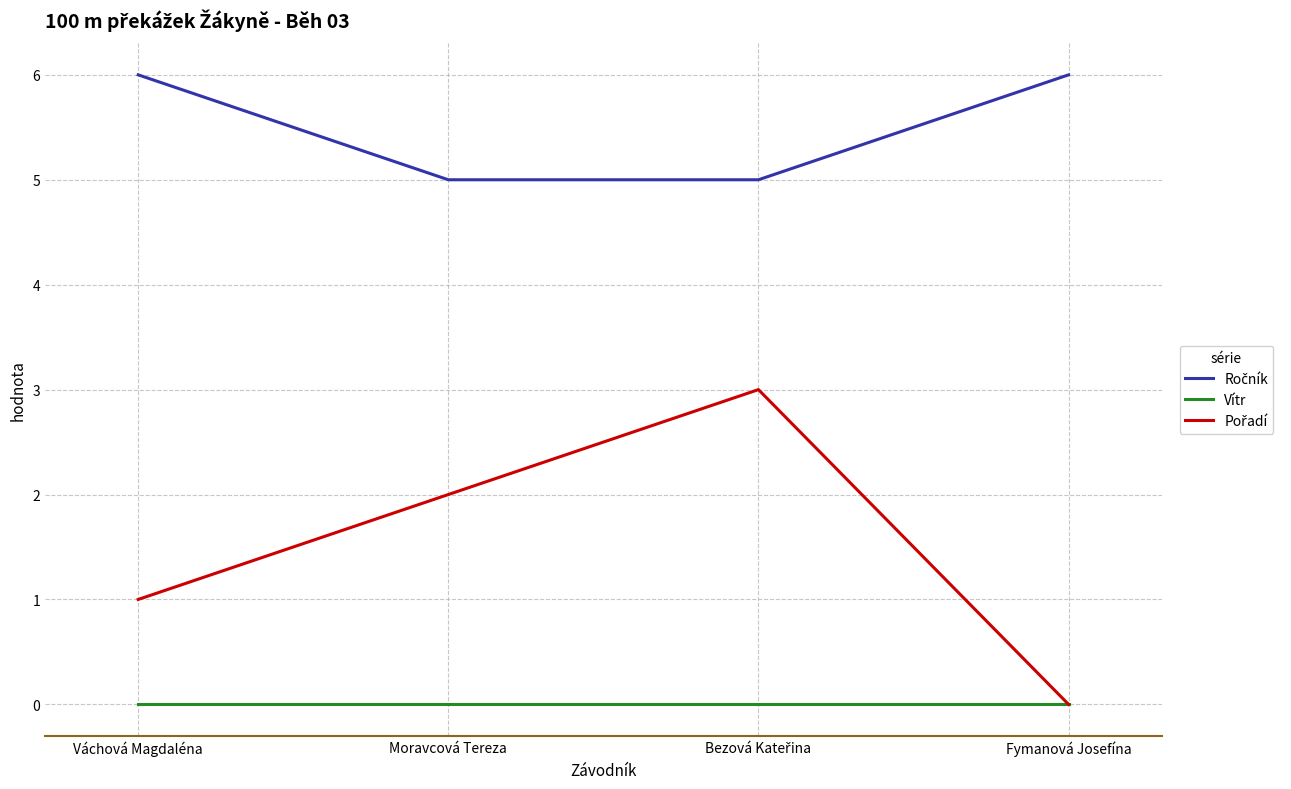

The Vítr series shows 0 at Váchová Magdaléna. True or false?

True